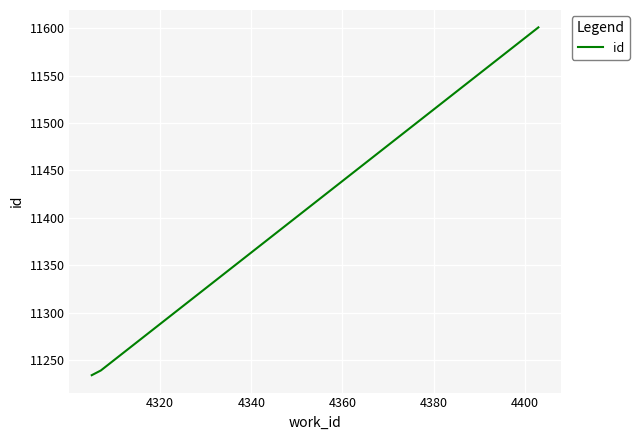

What is the average value?

11358